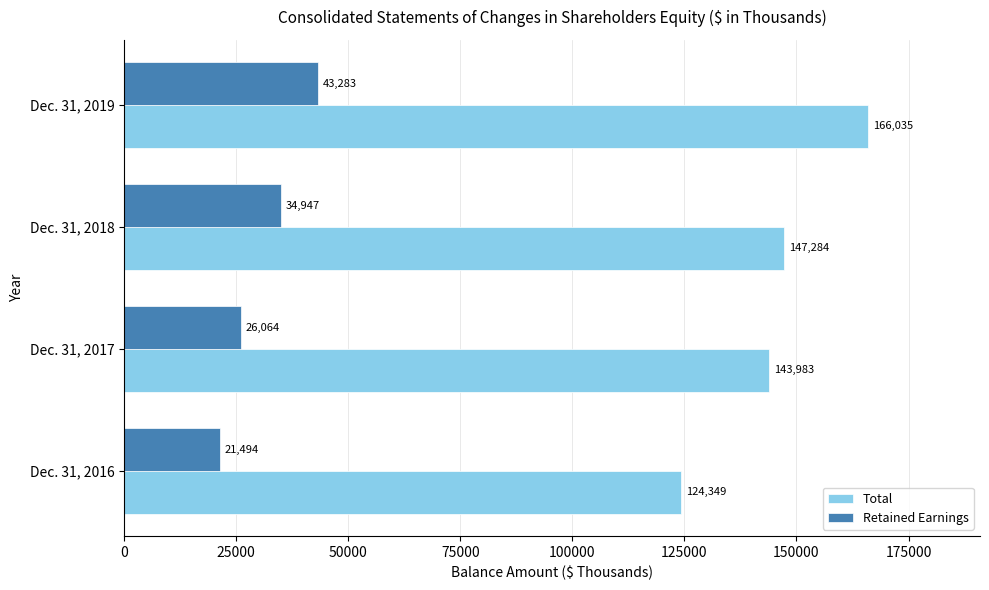

Which series has the widest spread of values?

Total